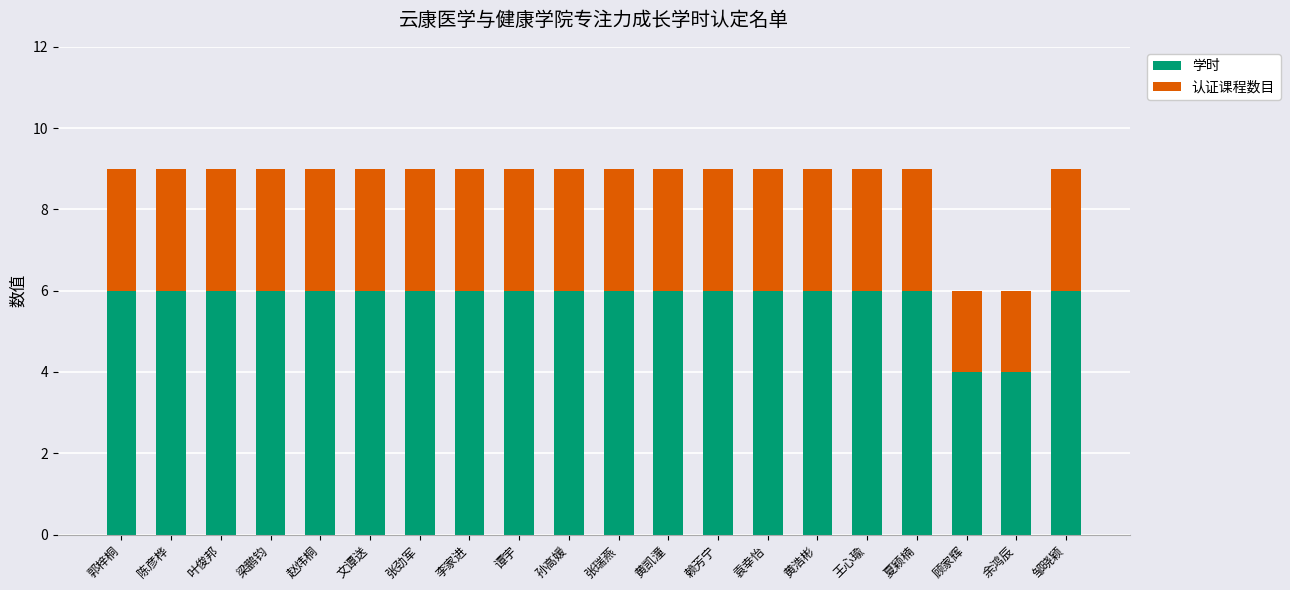

What is the total value across all series at 邹晓颖?

9